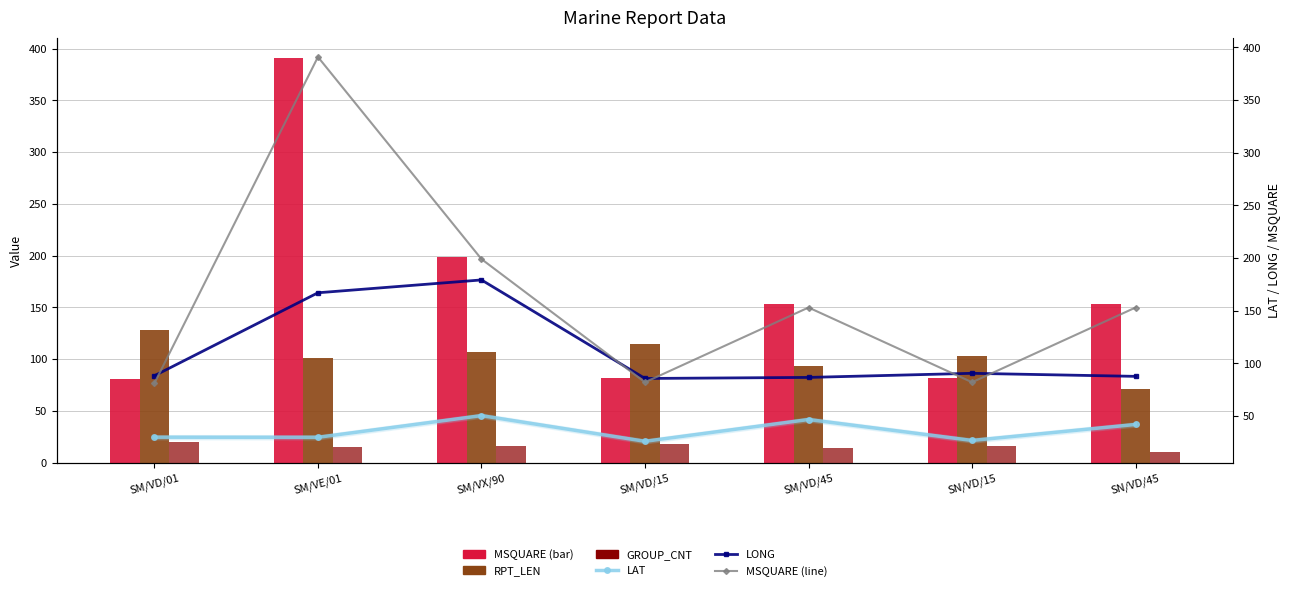

At which label does RPT_LEN first exceed 103?

SM/VD/01